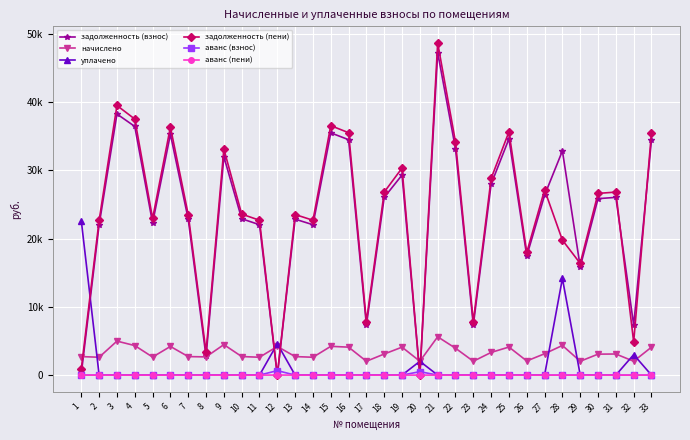

How many times do уплачено and начислено cross each other?

7